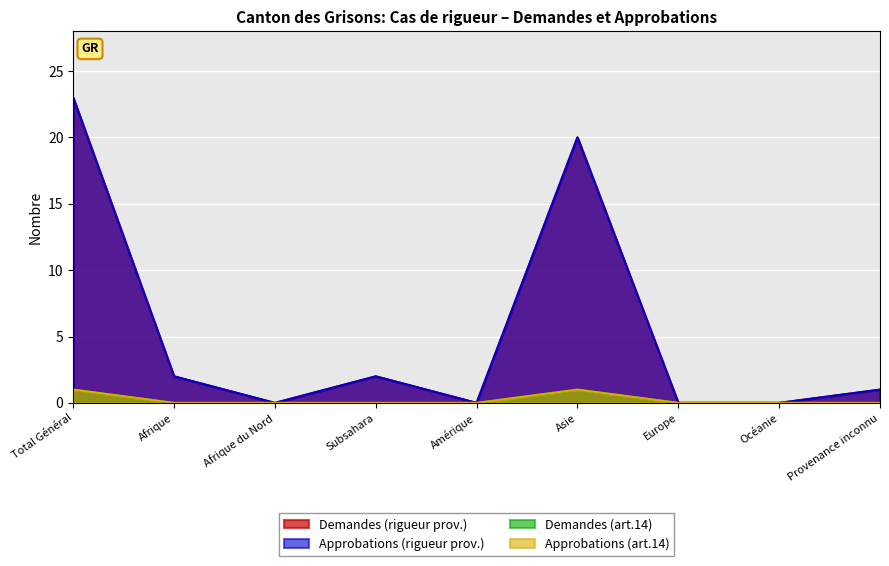

Which series has the widest spread of values?

Demandes (rigueur prov.)